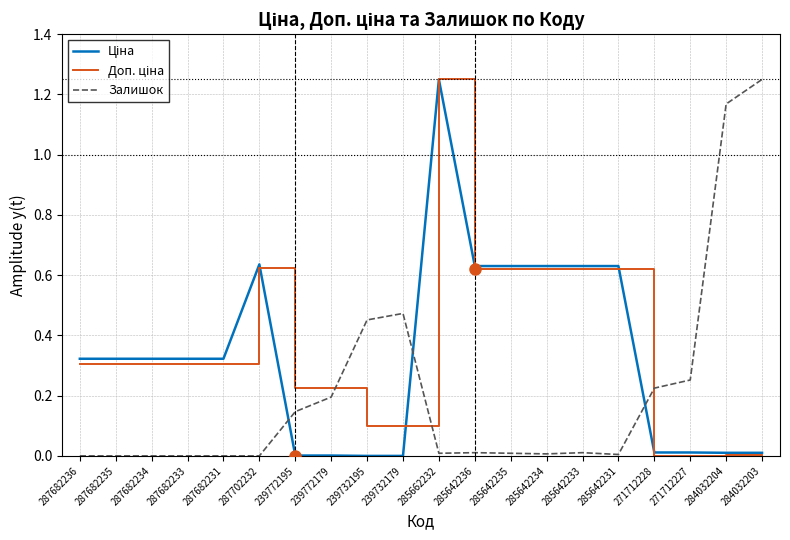

The value of Залишок at 287682236 is 0.0. True or false?

True